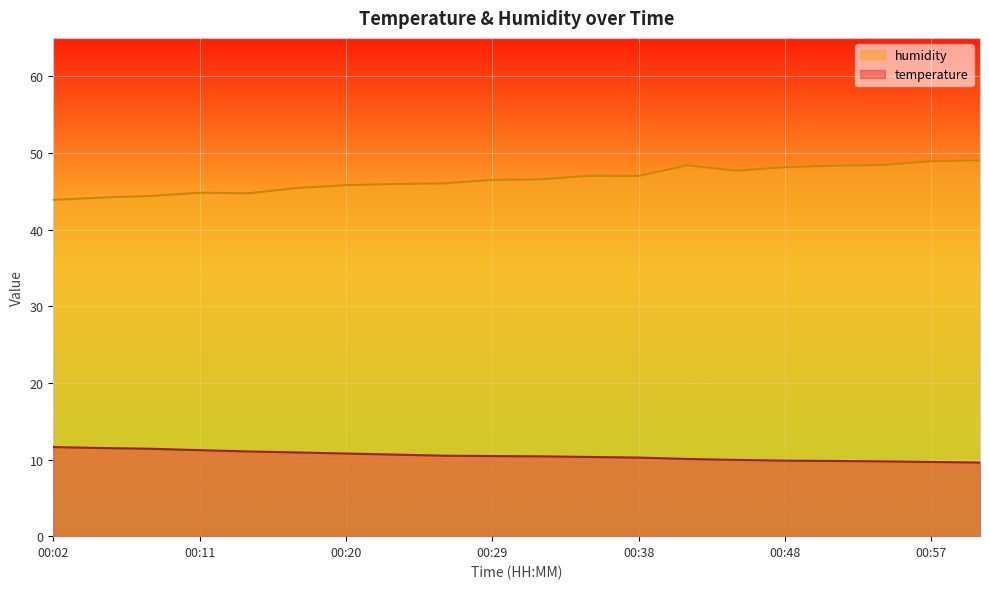

Rank the categories by temperature value from highest to lowest.

00:02, 00:05, 00:08, 00:11, 00:14, 00:17, 00:20, 00:23, 00:26, 00:29, 00:32, 00:35, 00:38, 00:42, 00:45, 00:48, 00:51, 00:54, 00:57, 01:00